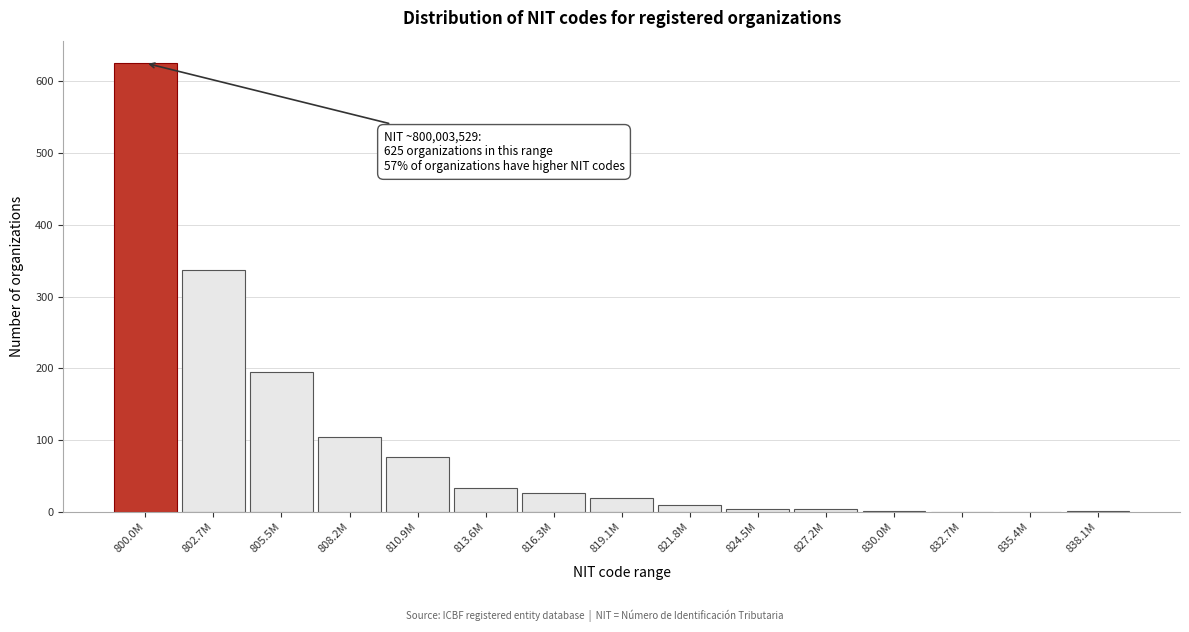

At which category does the chart reach its peak across all series?

800.0M